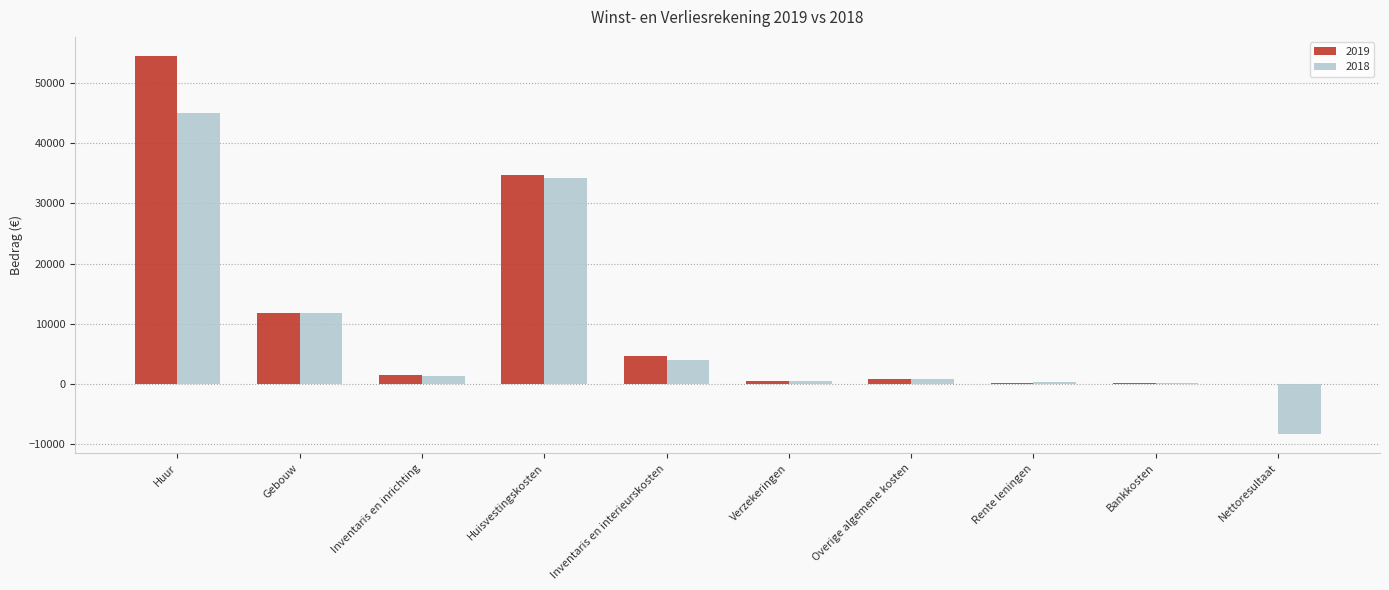

Is it true that 2018 equals 44910 at Huur?

True